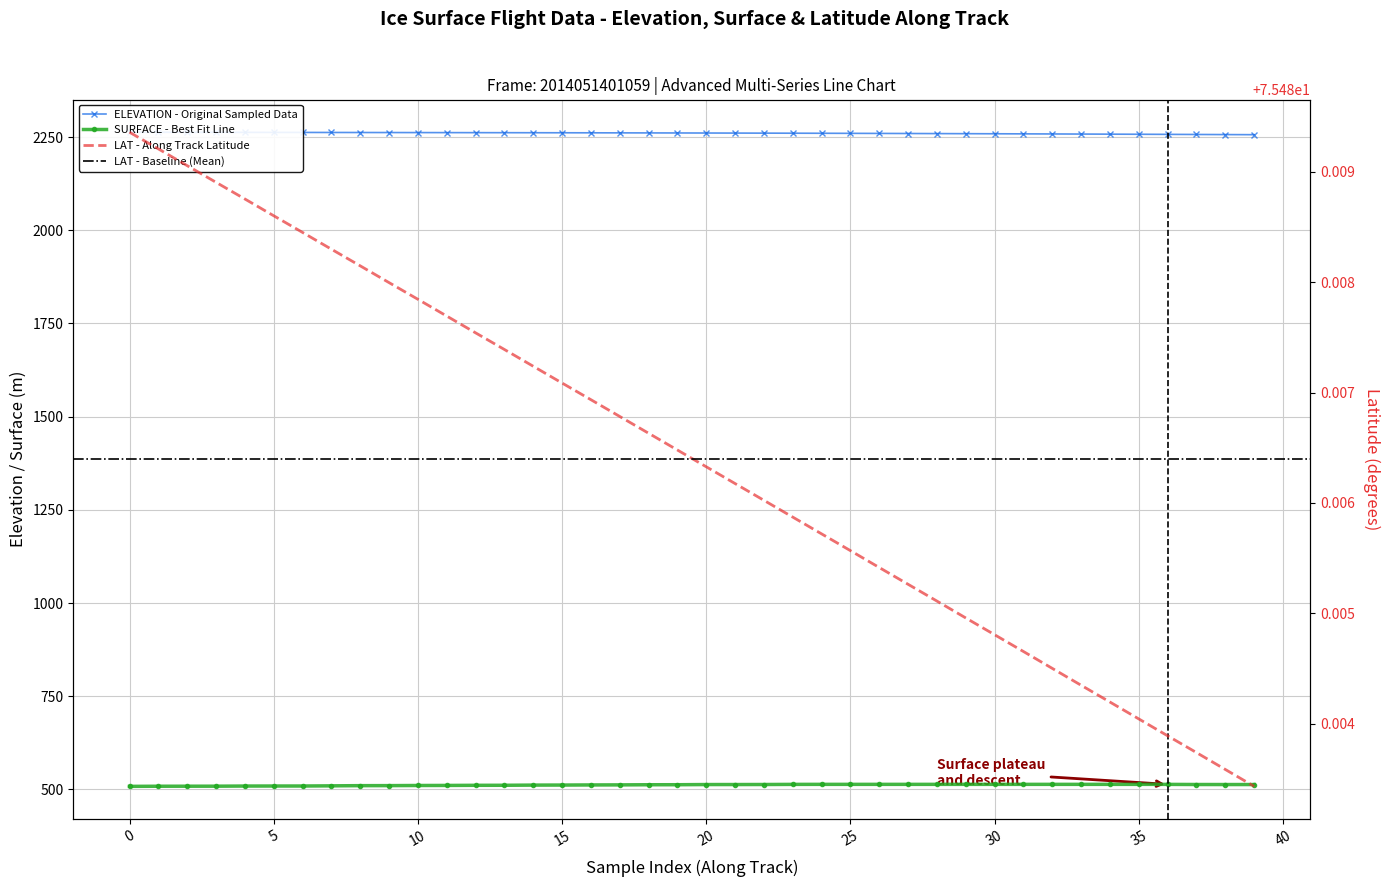

What is the sum of the LAT values at 10 and 0?

151.0